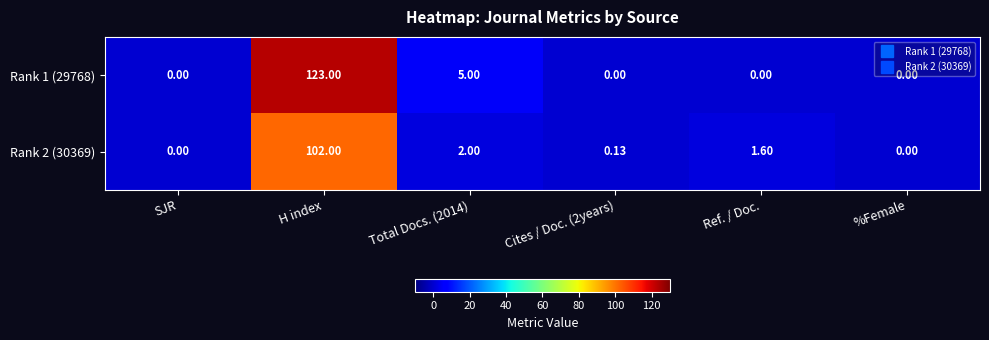

Which category has the highest value across all series?

H index